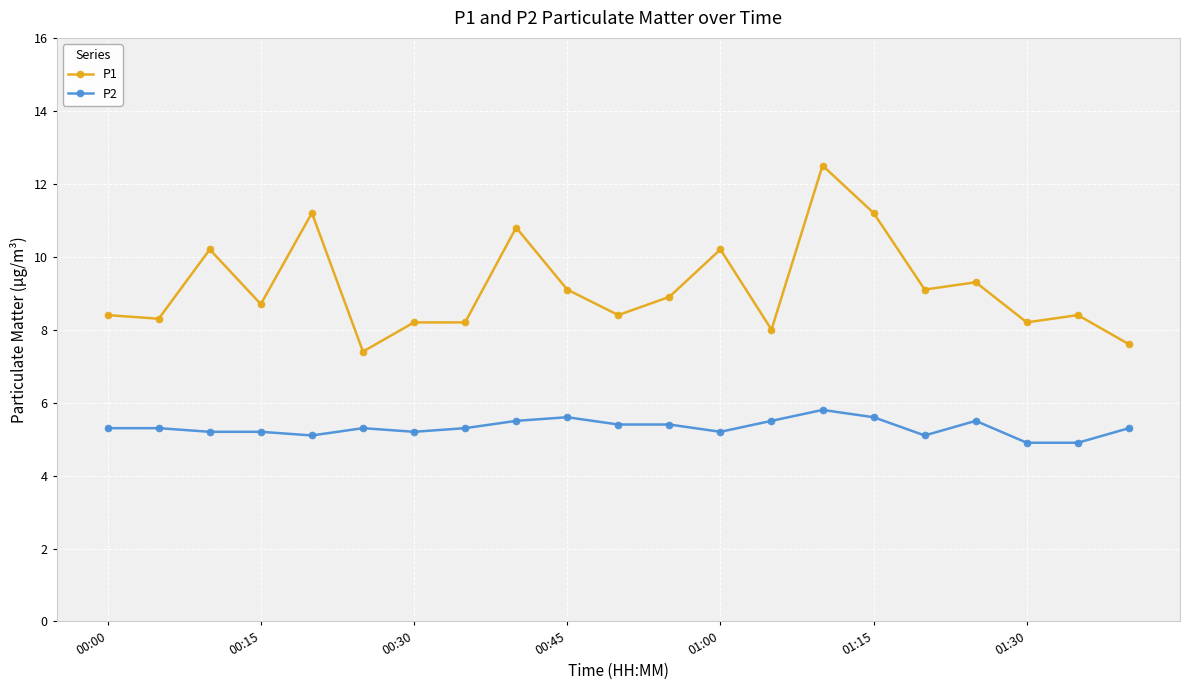

True or false: P2 and P1 intersect in this chart.

False